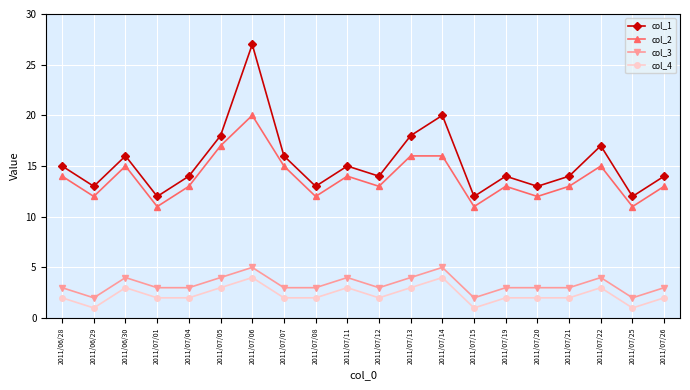

At which label does col_1 reach its peak?

2011/07/06